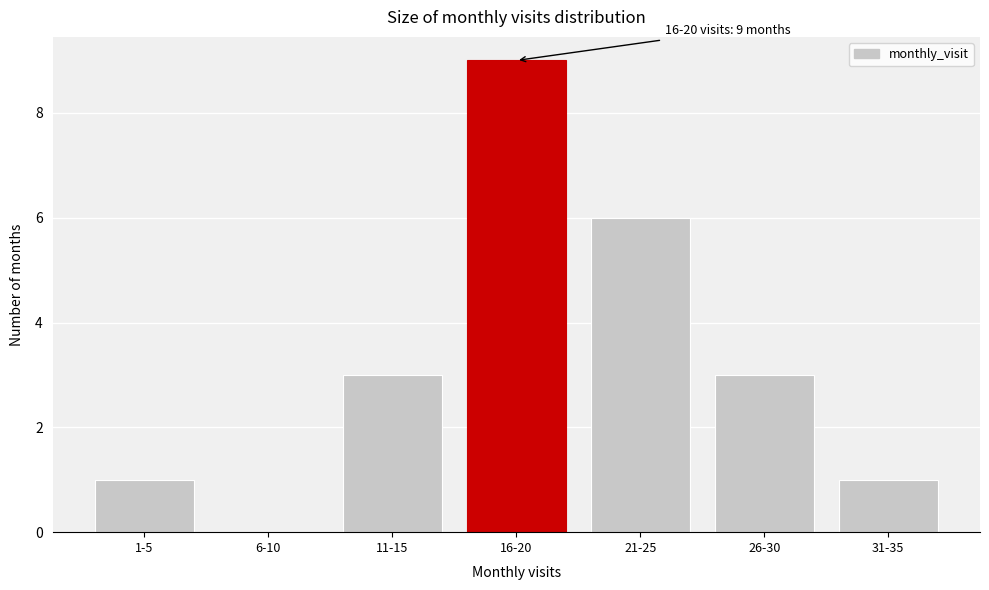

Reading right to left, list all the values displayed in this chart.

31-35=1	26-30=3	21-25=6	16-20=9	11-15=3	6-10=0	1-5=1